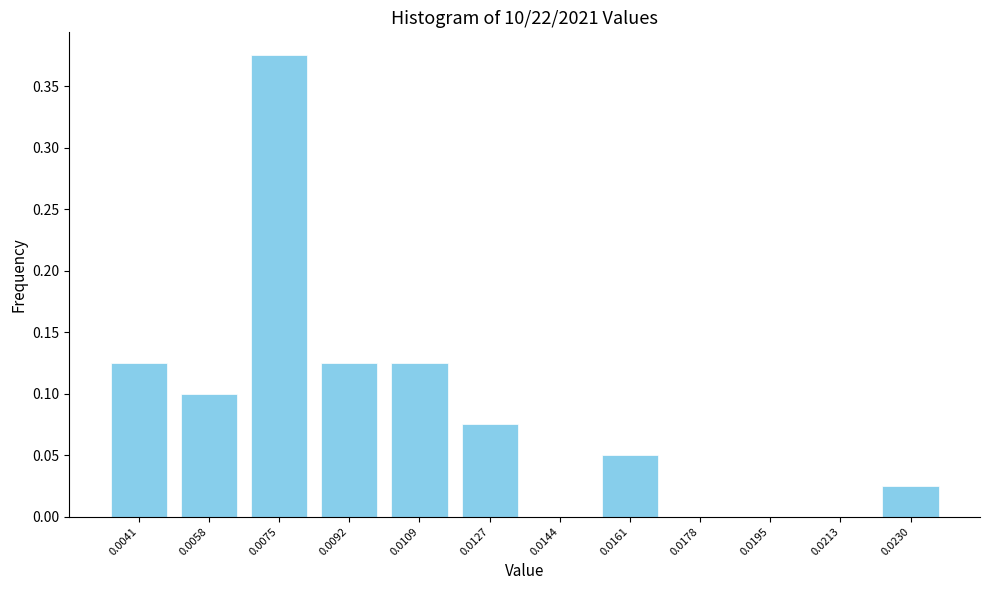

What is the sum of all values?

1.0